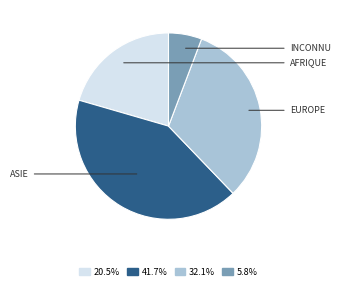

Does any single category account for the majority?

No